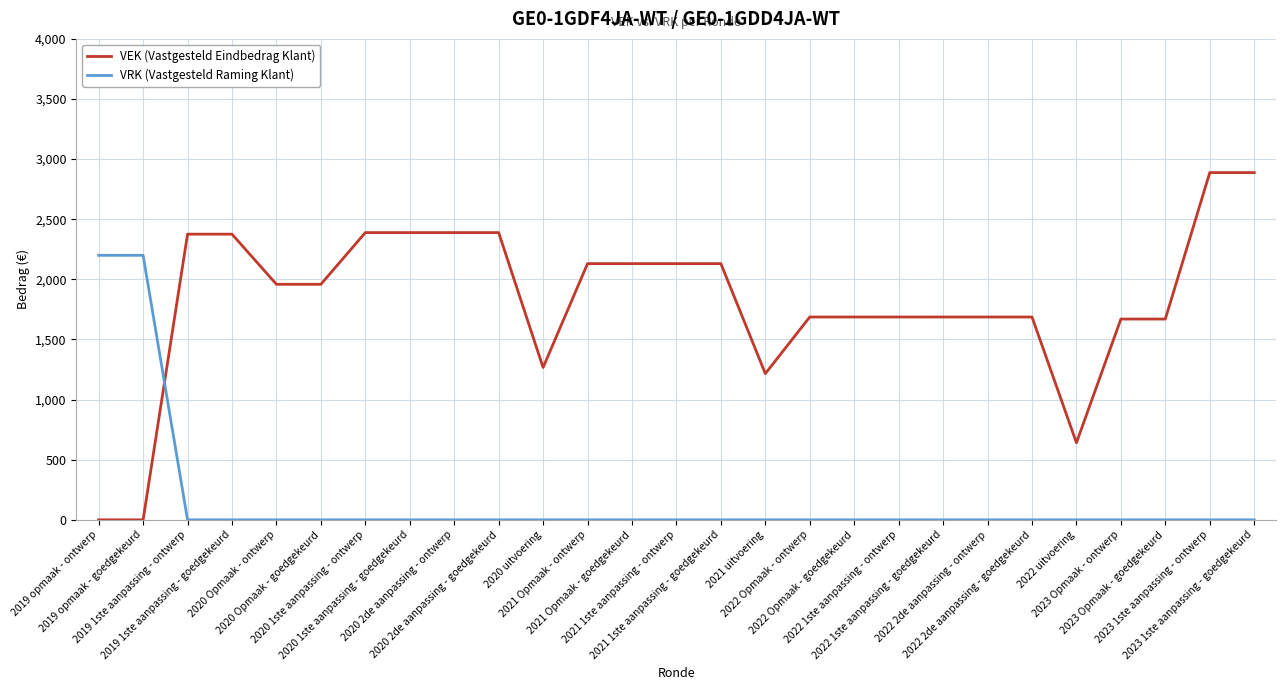

The value of VEK (Vastgesteld Eindbedrag Klant) at 2022 uitvoering is 641. True or false?

True